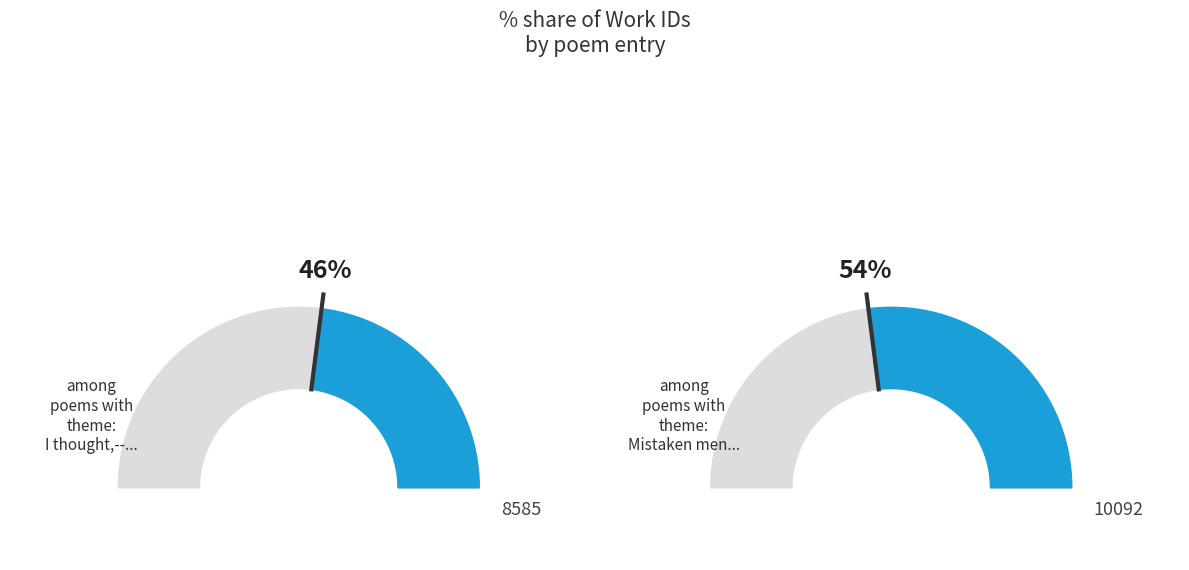

What is the ratio of the value at Mistaken men! He cries to the value at I thought,--forgive my sin?

1.2